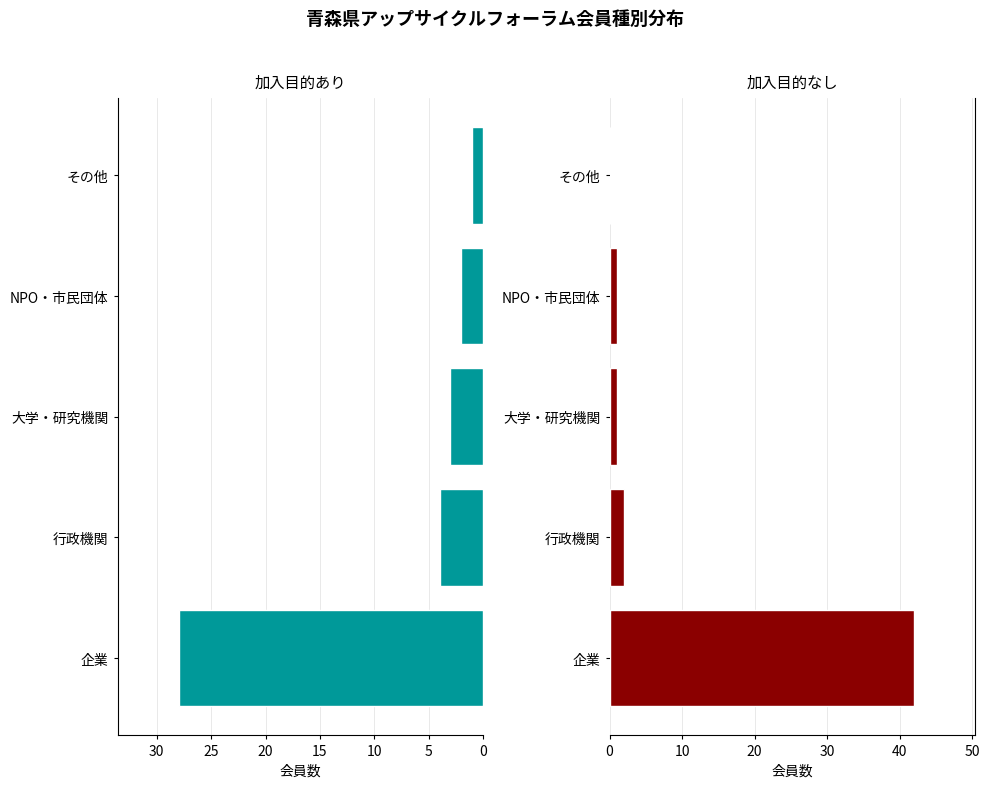

What is the total value across all series at NPO・市民団体?

3